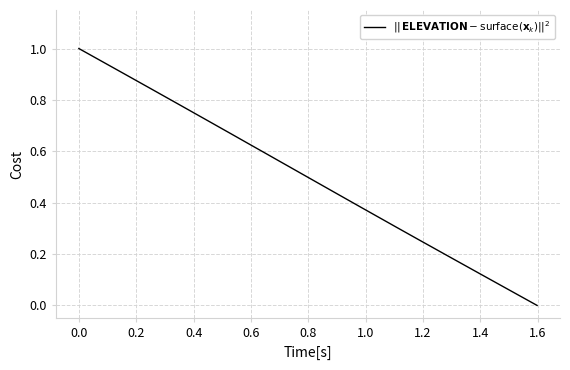

What is the sum of all values?

20.0